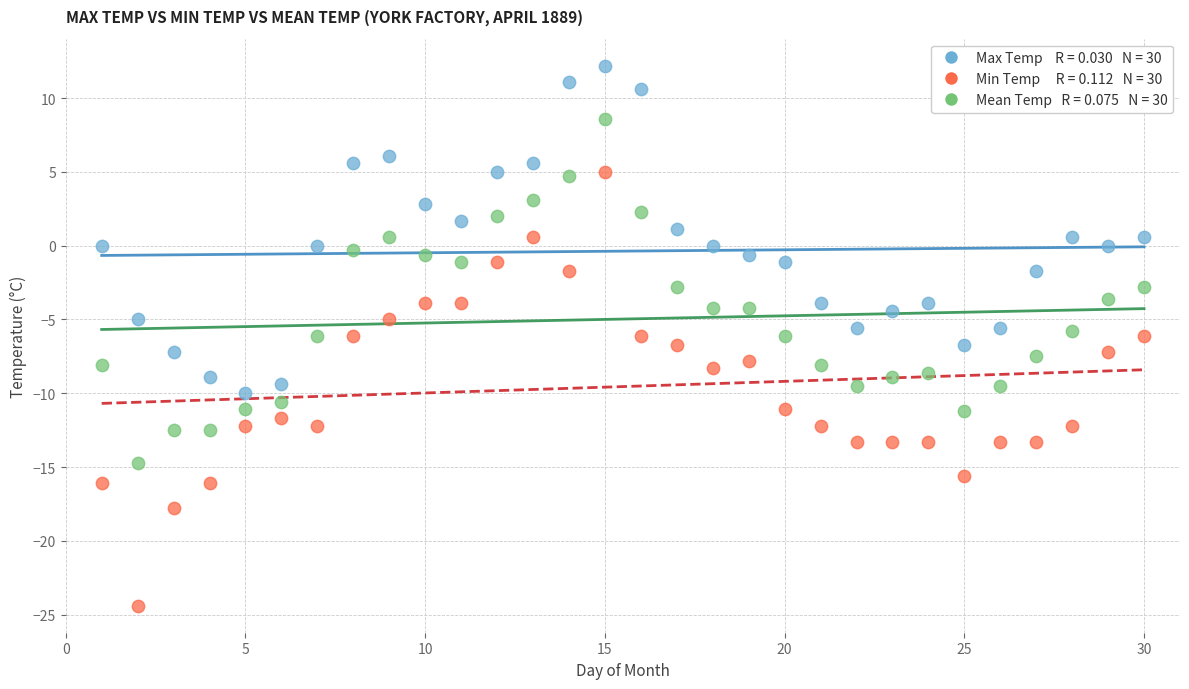

Across all data points, what is the range of Y values (max minus min)?

36.6